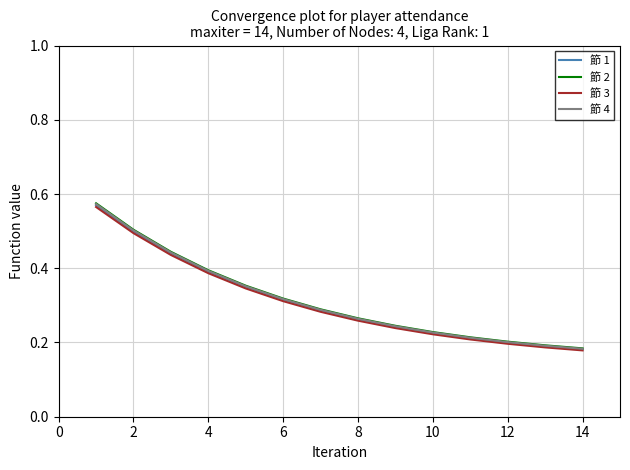

Does the chart display data point markers on the line(s)?

No